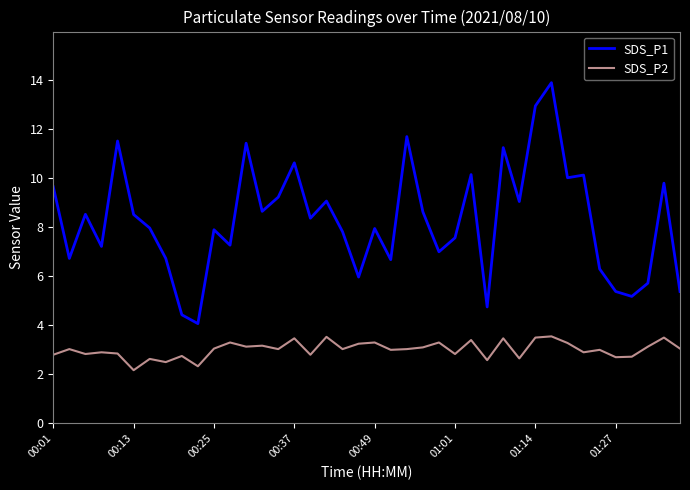

Which series has the largest total across all categories?

SDS_P1